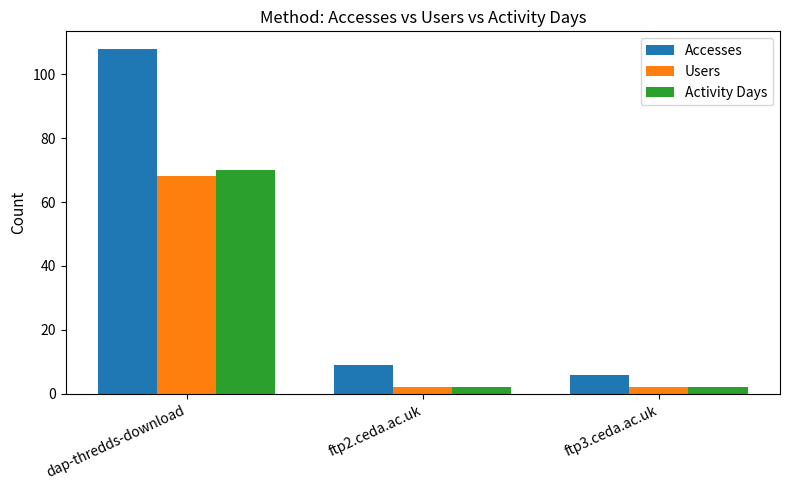

How many bars are there in total?

9